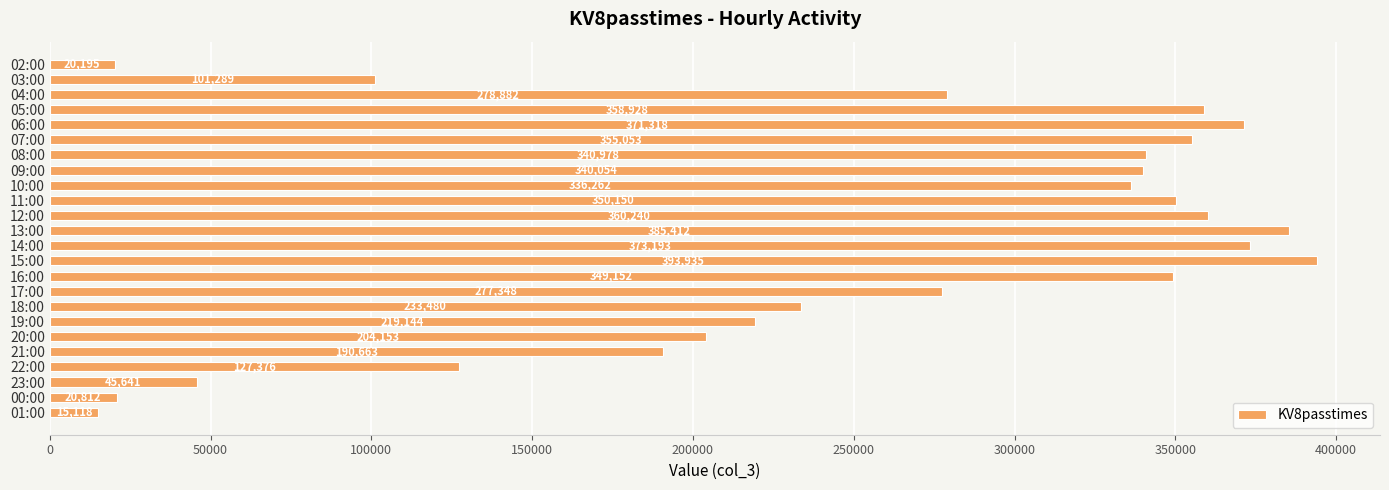

At which category does the chart reach its minimum across all series?

01:00